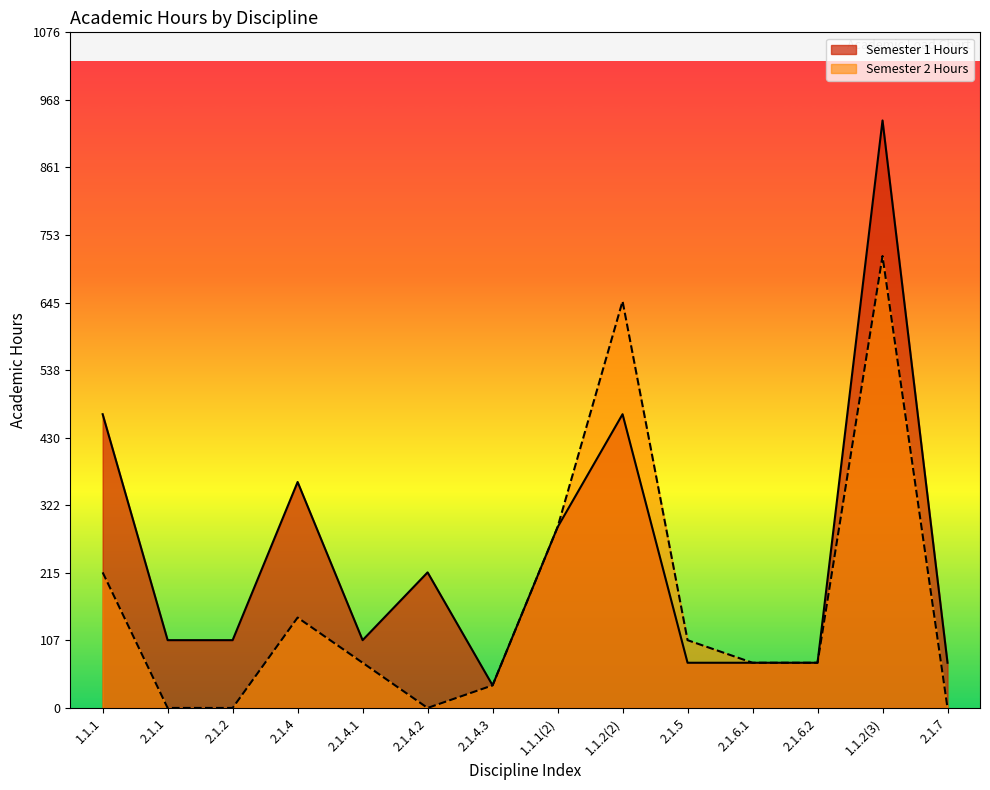

How many lines are shown in the chart?

2